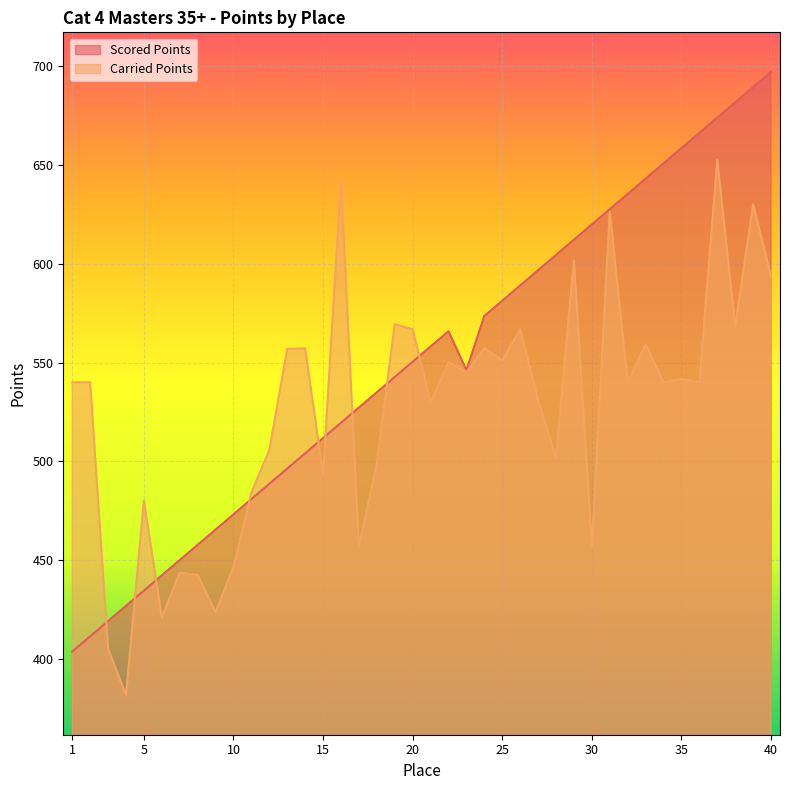

At how many categories does at least one series exceed 571?

18